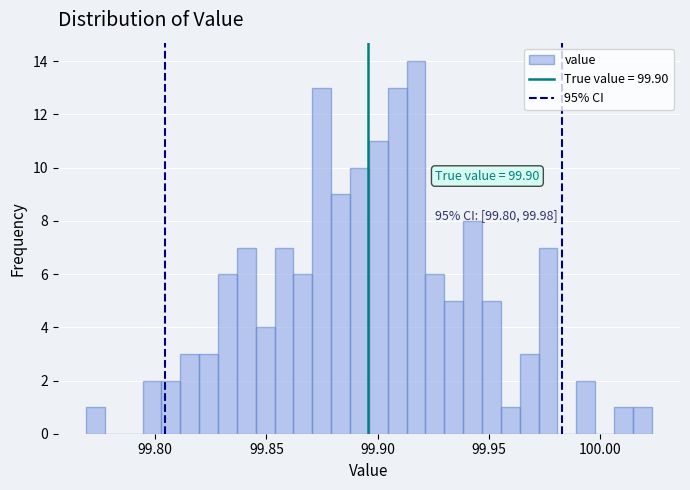

Read against the x-axis, roughly where is the centre of the tallest bar?

99.915